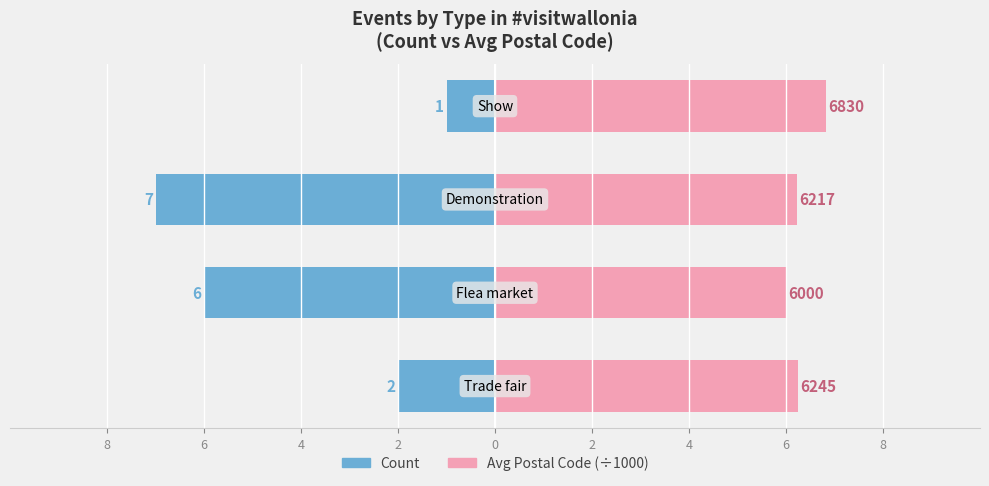

Is the value of Count at 4 greater than the value of Avg Postal Code (÷1000) at 6?

No